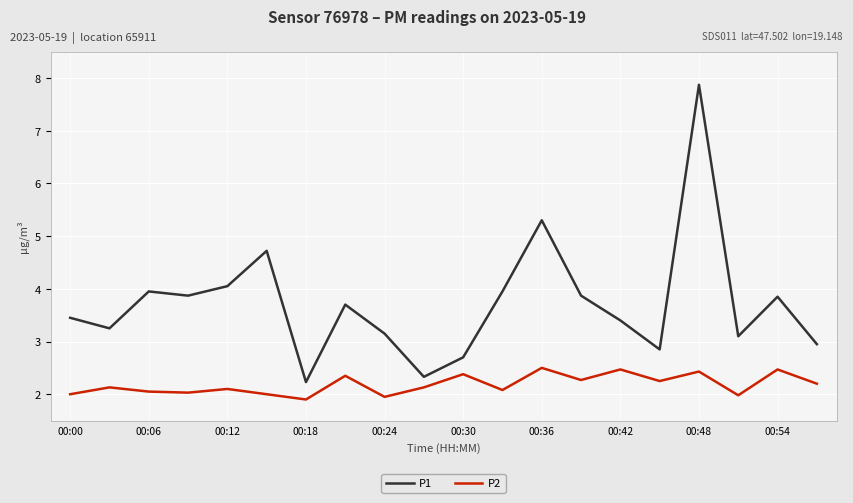

What is the sum of all P1 values?

74.5